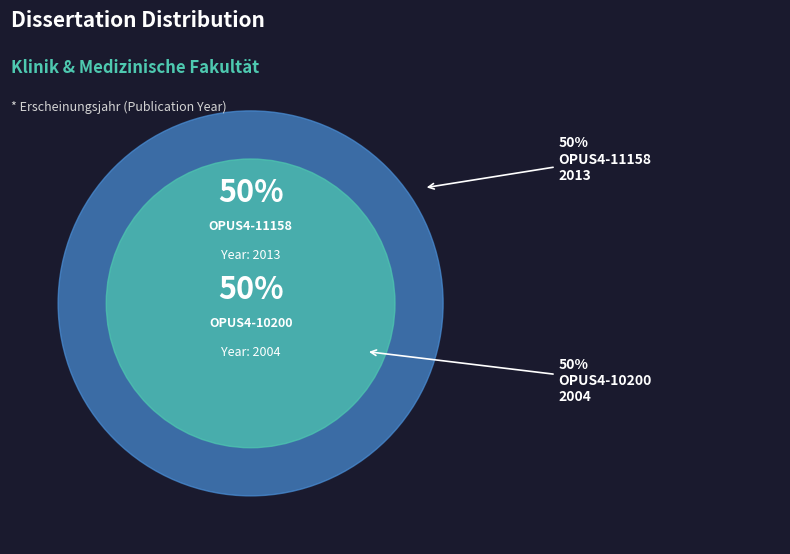

What is the largest slice in the pie chart?

OPUS4-11158